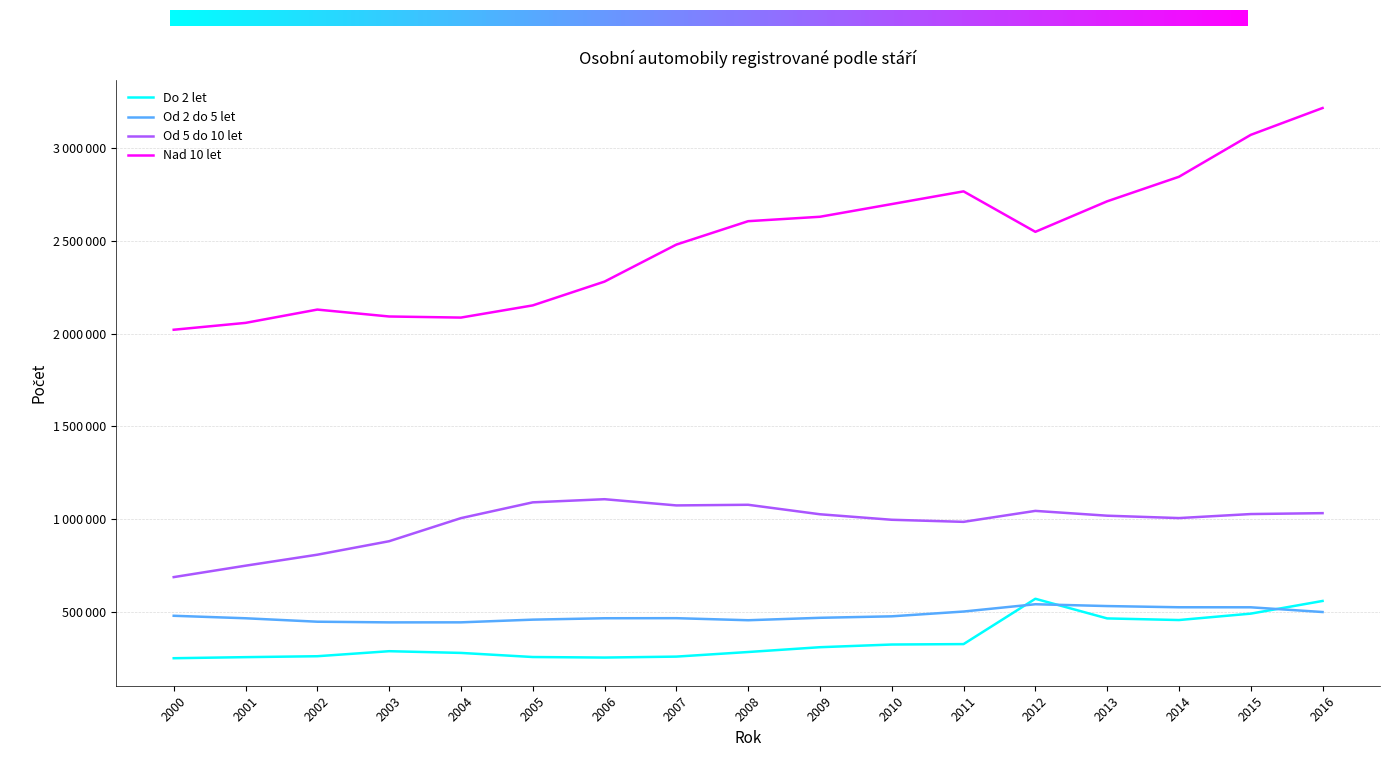

Rank the series at 2001 from lowest to highest value.

Do 2 let, Od 2 do 5 let, Od 5 do 10 let, Nad 10 let